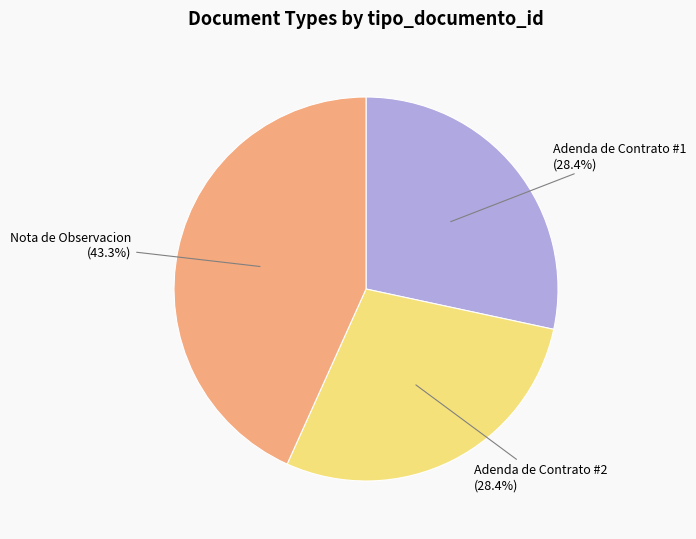

How many segments does this pie chart have?

3